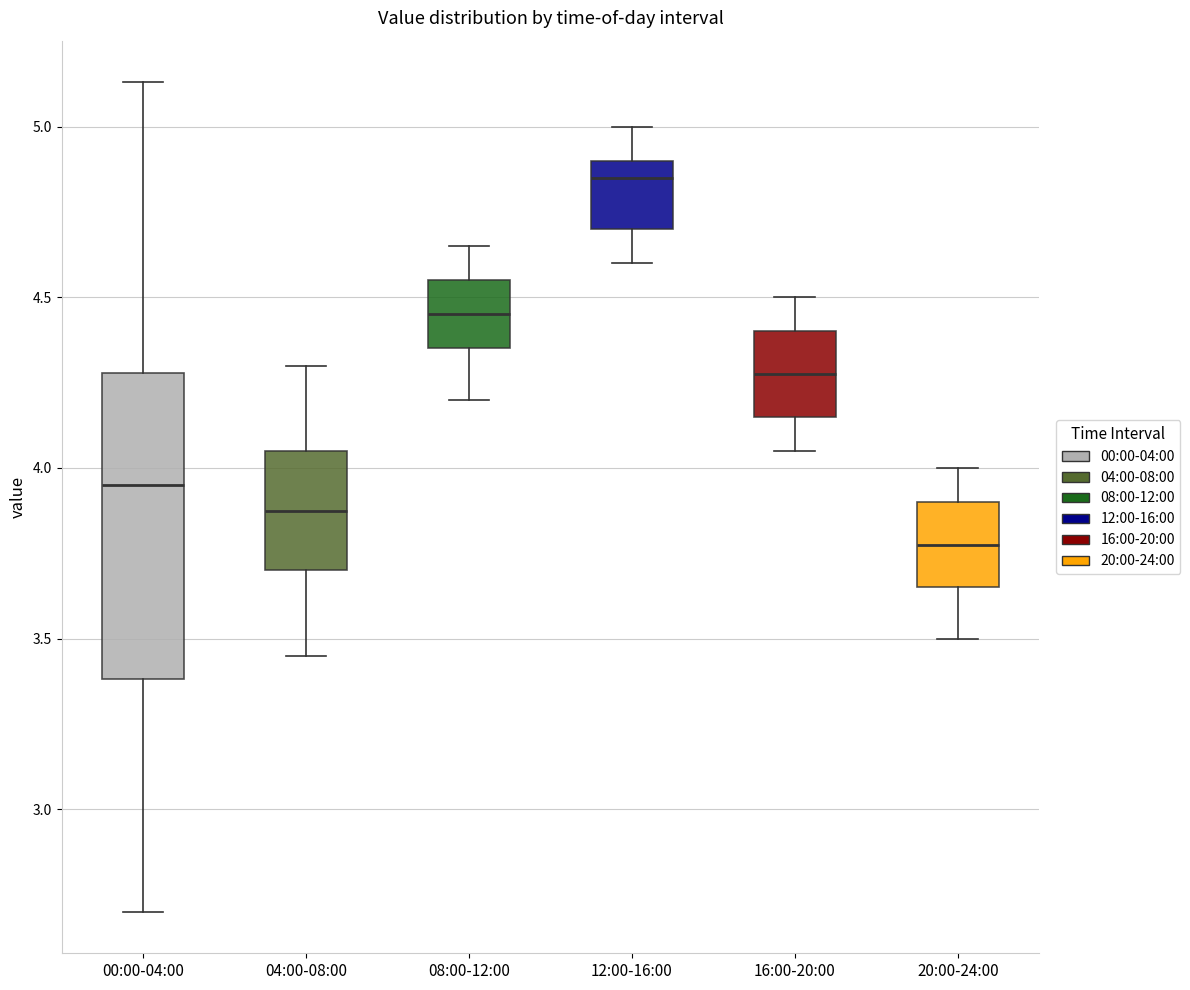

Reading left to right, read every box against the y-axis: the position of its median line, the range the box covers, and the ends of its whiskers. The values are not printed on the chart, so give them approximately, as read against the axis.

00:00-04:00: median 3.95, box 3.40 to 4.30, whiskers 2.70 to 5.15
04:00-08:00: median 3.90, box 3.70 to 4.05, whiskers 3.45 to 4.30
08:00-12:00: median 4.45, box 4.35 to 4.55, whiskers 4.20 to 4.65
12:00-16:00: median 4.85, box 4.70 to 4.90, whiskers 4.60 to 5.00
16:00-20:00: median 4.30, box 4.15 to 4.40, whiskers 4.05 to 4.50
20:00-24:00: median 3.80, box 3.65 to 3.90, whiskers 3.50 to 4.00